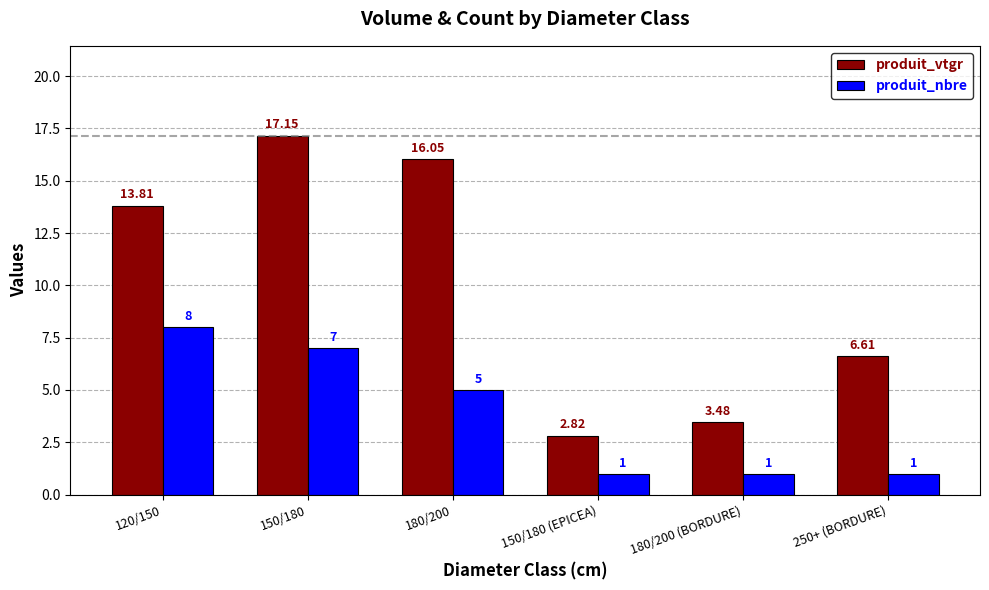

At 180/200 (BORDURE), list the series in order from smallest to largest.

produit_nbre, produit_vtgr